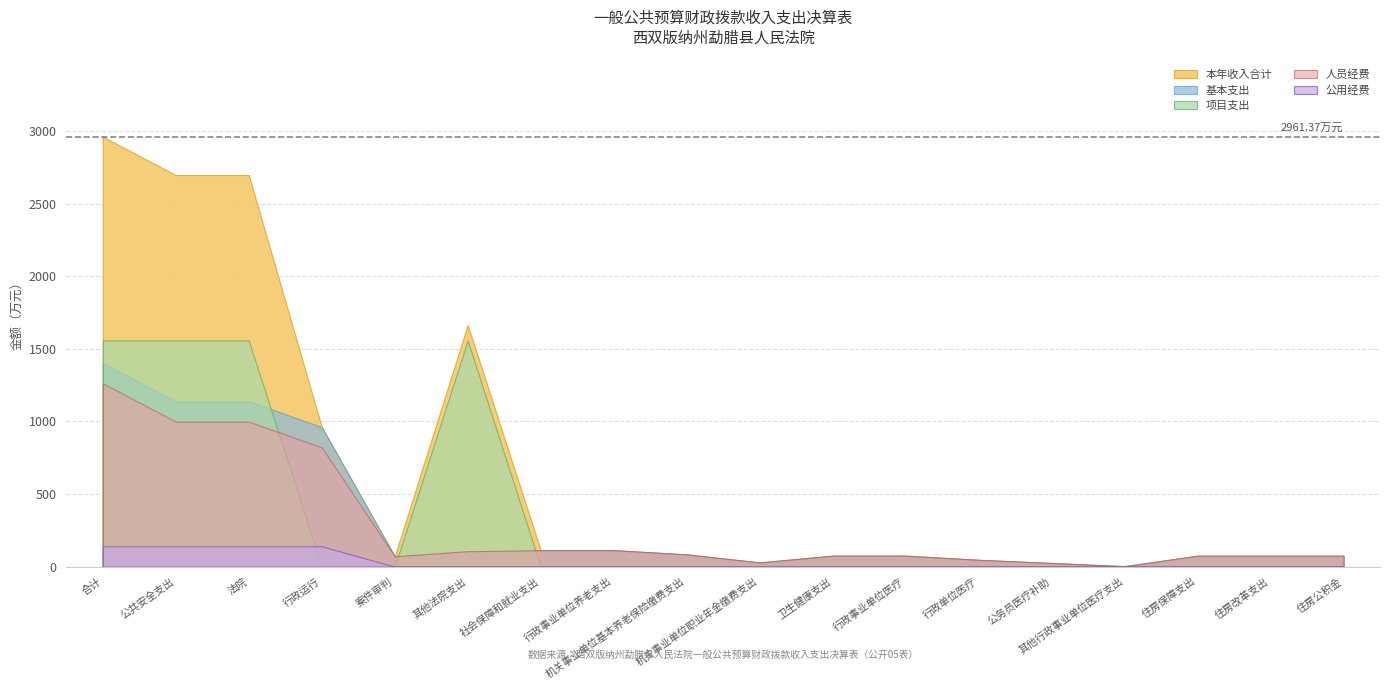

What is the value of the 人员经费 point at the 8th from the left?

113.4